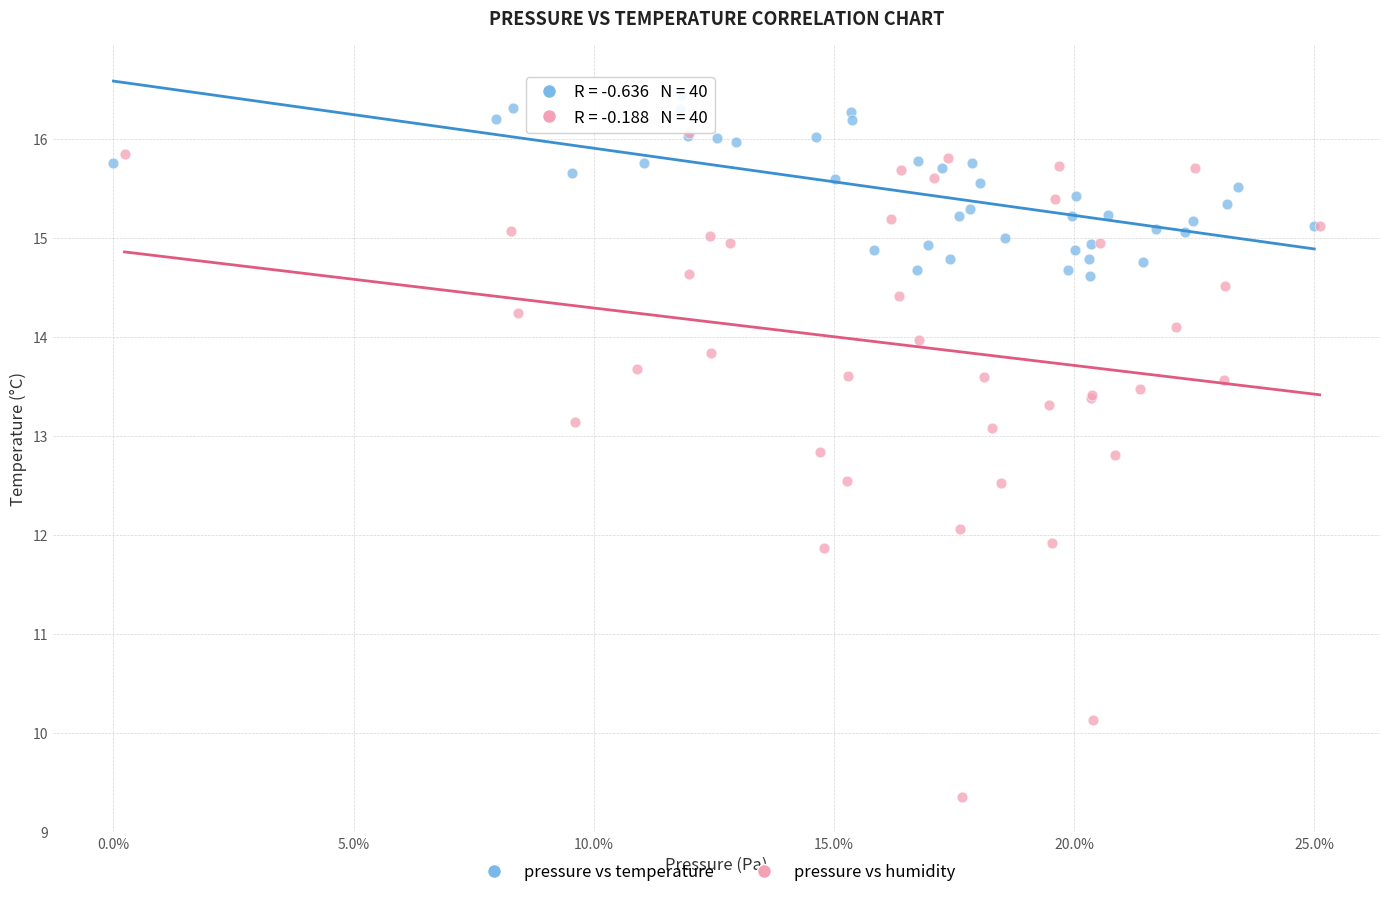

Which series has the largest Y range (max minus min)?

pressure vs humidity